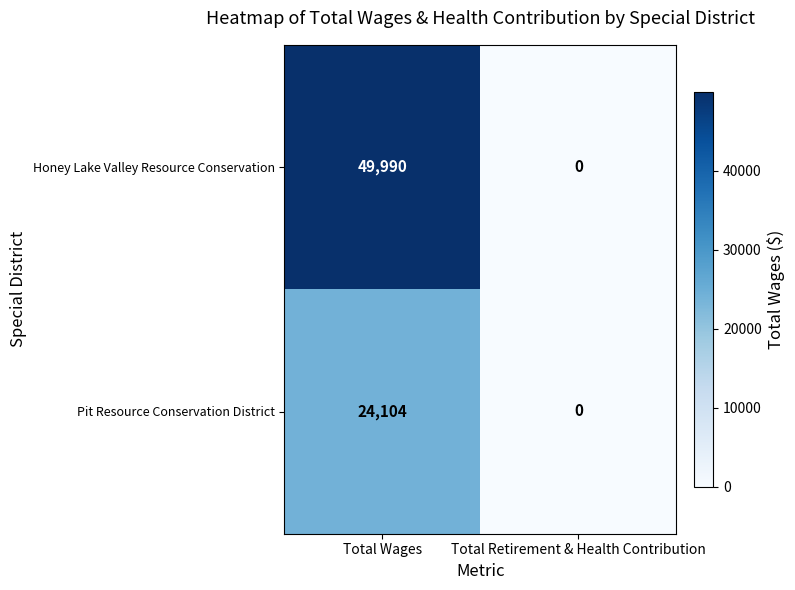

How many categories are shown in the chart?

2